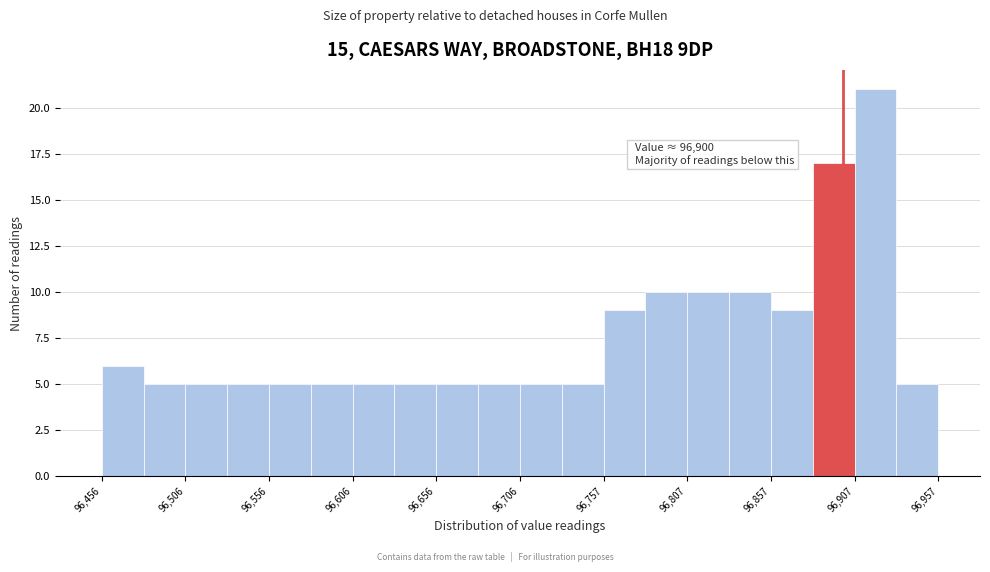

Around what value on the x-axis is the tallest bar? Give the approximate position of its centre, as read against the axis.

96920